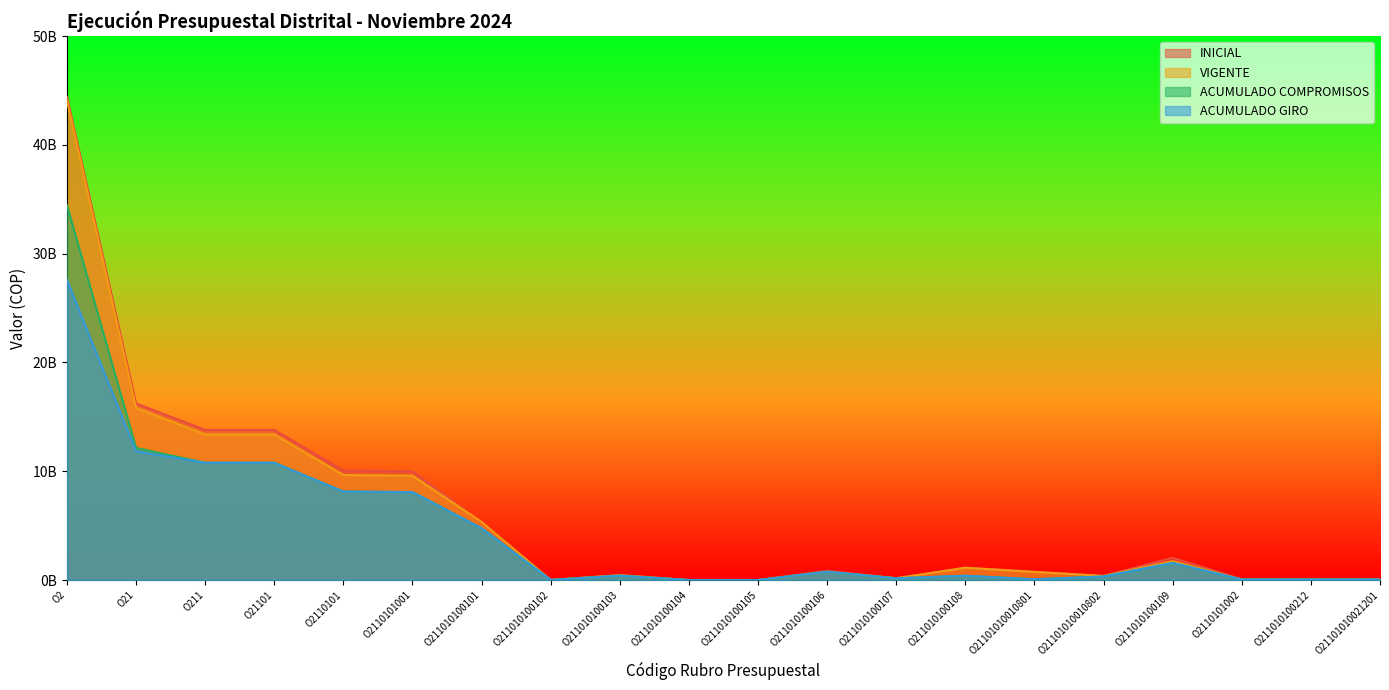

What position from the left is O2110101001?

6